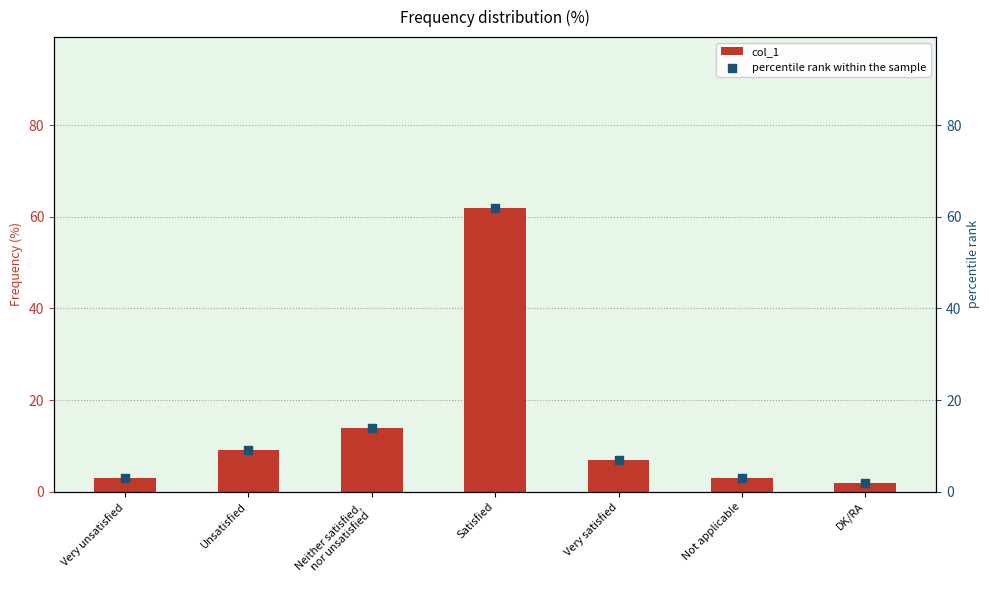

Which series contains the lowest Y value?

col_1